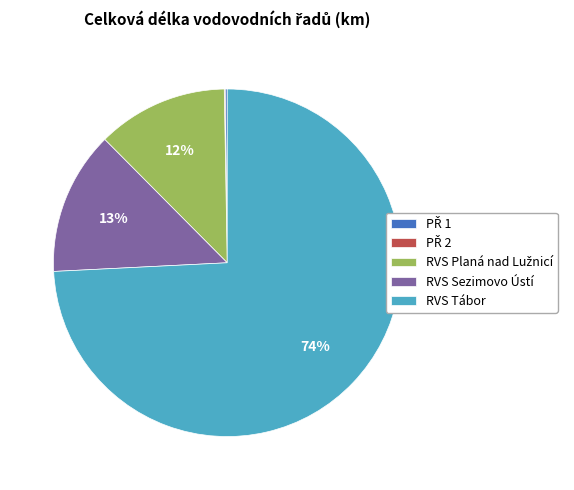

Does RVS Sezimovo Ústí account for over 50% of the chart?

No